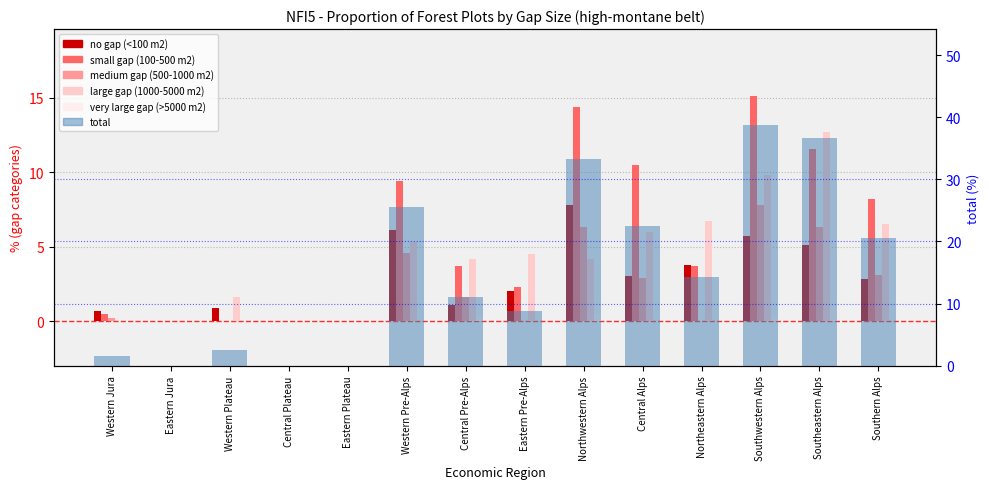

How many positive values does the small gap (100-500 m2) series have?

10